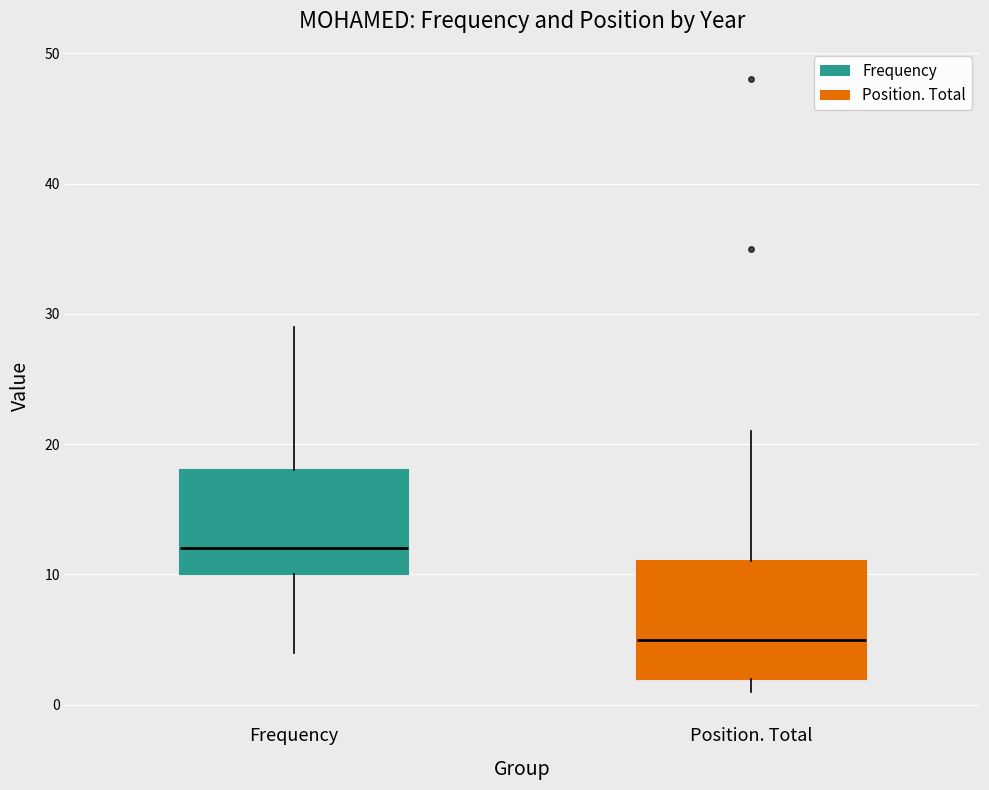

Reading left to right, transcribe this box plot: for each box, give where its median line is, the range the box spans, and where its two whiskers end, as read against the y-axis. The values are not printed on the chart, so give them approximately, as read against the axis.

Frequency: median 12, box 10 to 18, whiskers 4 to 29
Position. Total: median 5, box 2 to 11, whiskers 1 to 21